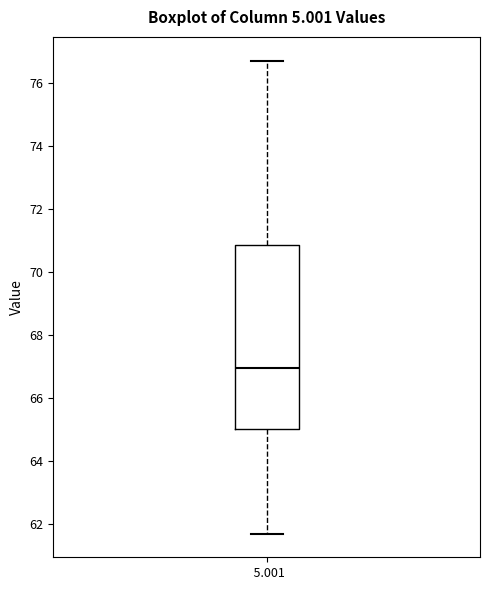

Read this box plot against the y-axis: the position of the median line, the range covered by the box, and the ends of both whiskers. The values are not printed on the chart, so give them approximately, as read against the axis.

median 67.0, box 65.0 to 70.8, whiskers 61.8 to 76.8